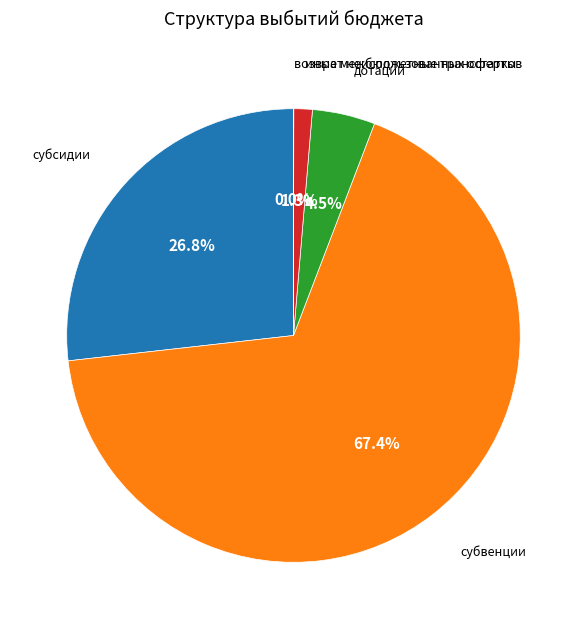

Between дотации and субсидии, which is larger?

субсидии